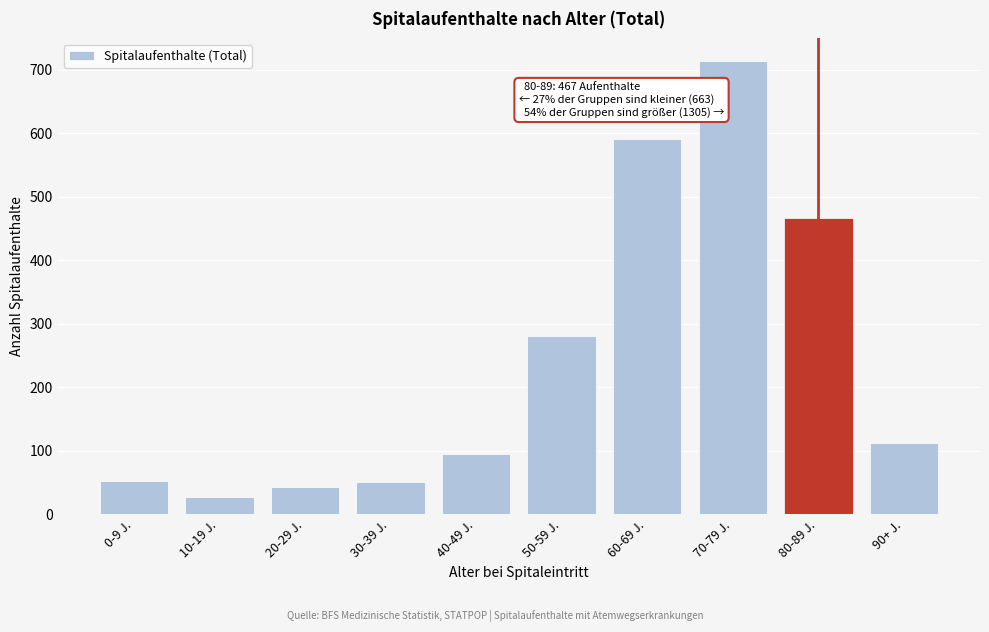

What is the label of the 5th bar from the right?

50-59 J.